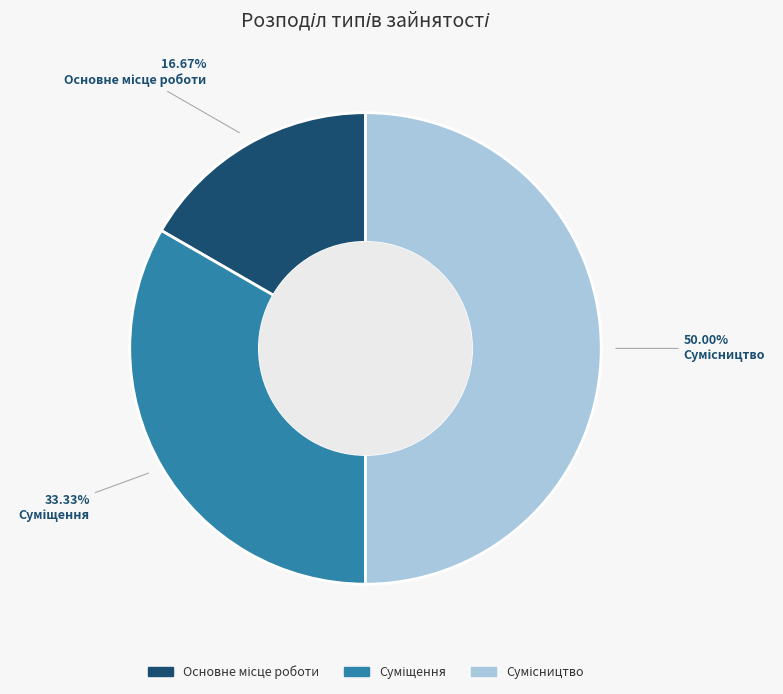

How many slices are in this pie chart?

3